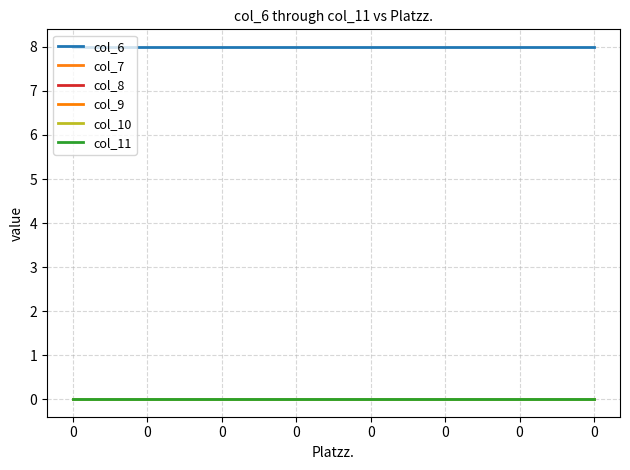

True or false: col_9 has more than 0 interior local peaks.

False